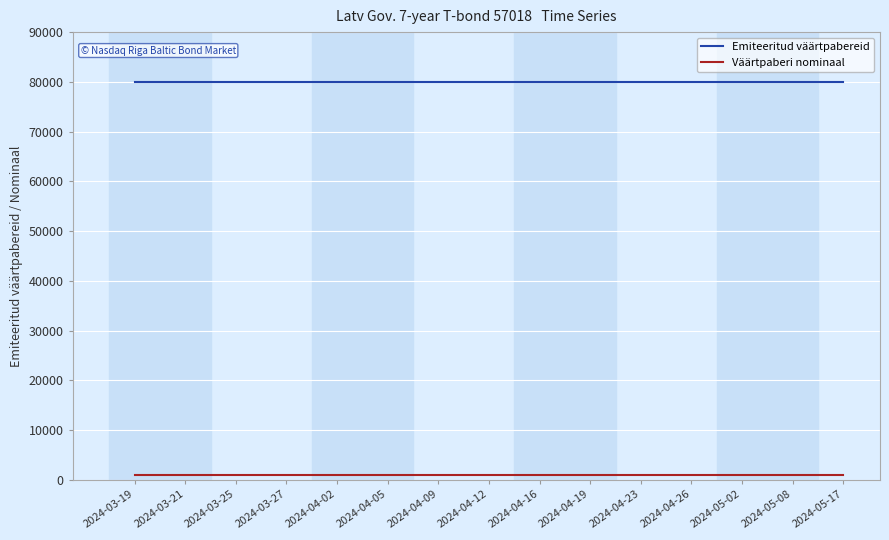

True or false: Väärtpaberi nominaal and Emiteeritud väärtpabereid cross at least once.

False